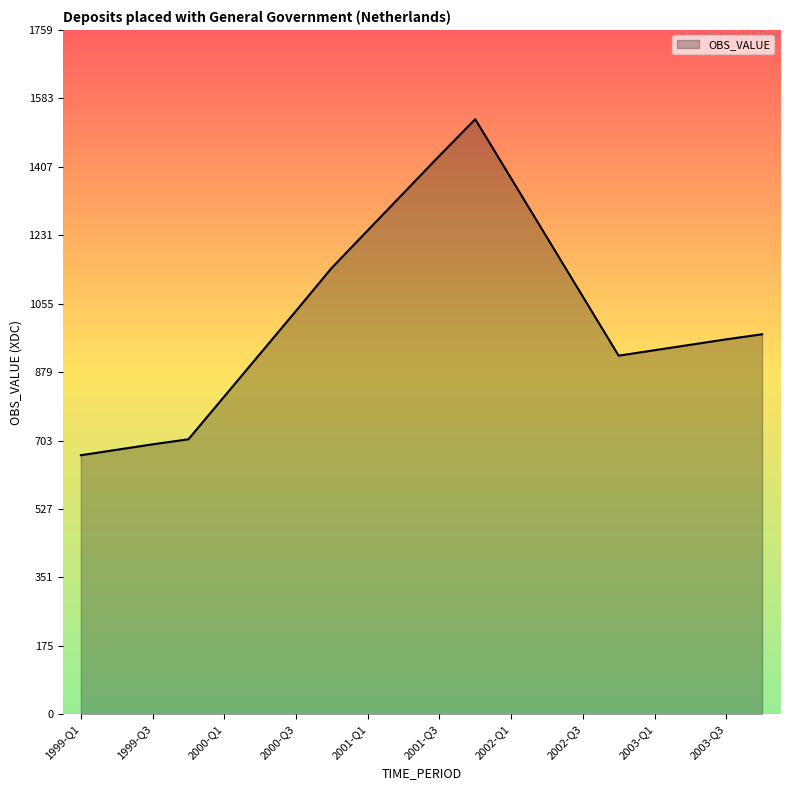

Does the chart have visible grid lines?

No